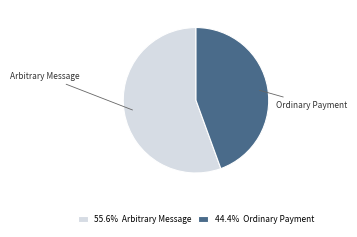

Does any single category account for the majority?

Yes